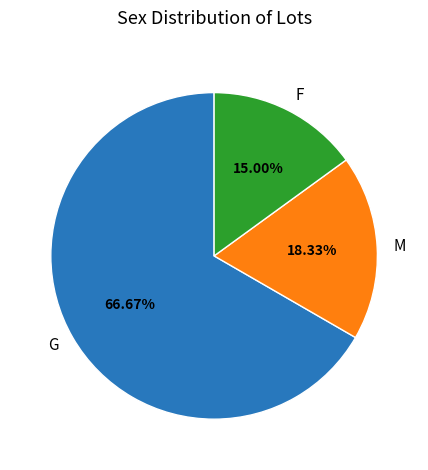

How many slices are in this pie chart?

3